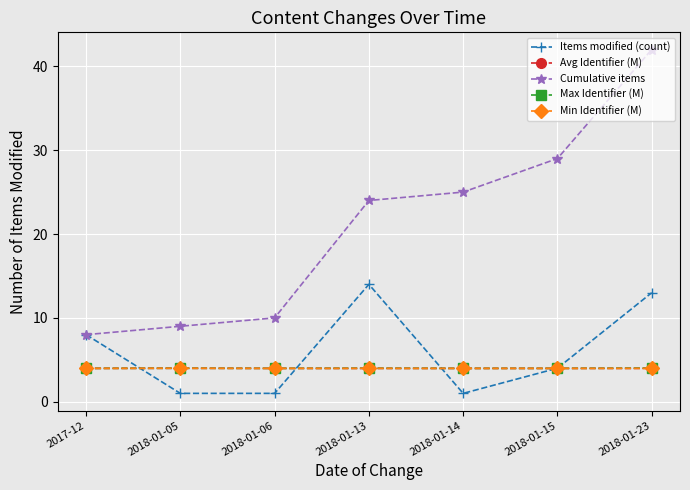

Which series has the largest range (max minus min)?

Cumulative items